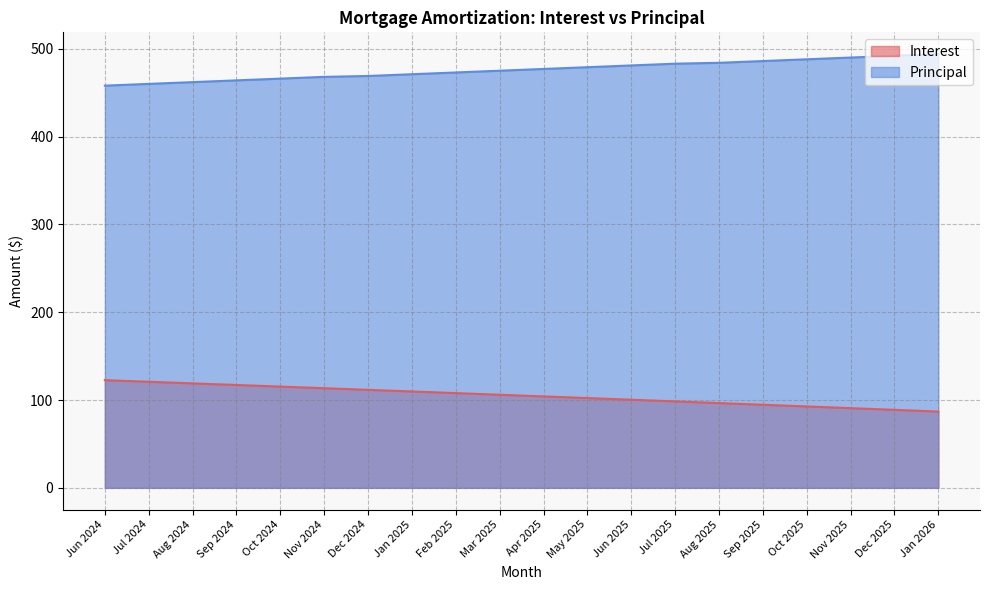

Does the chart display data point markers on the line(s)?

No